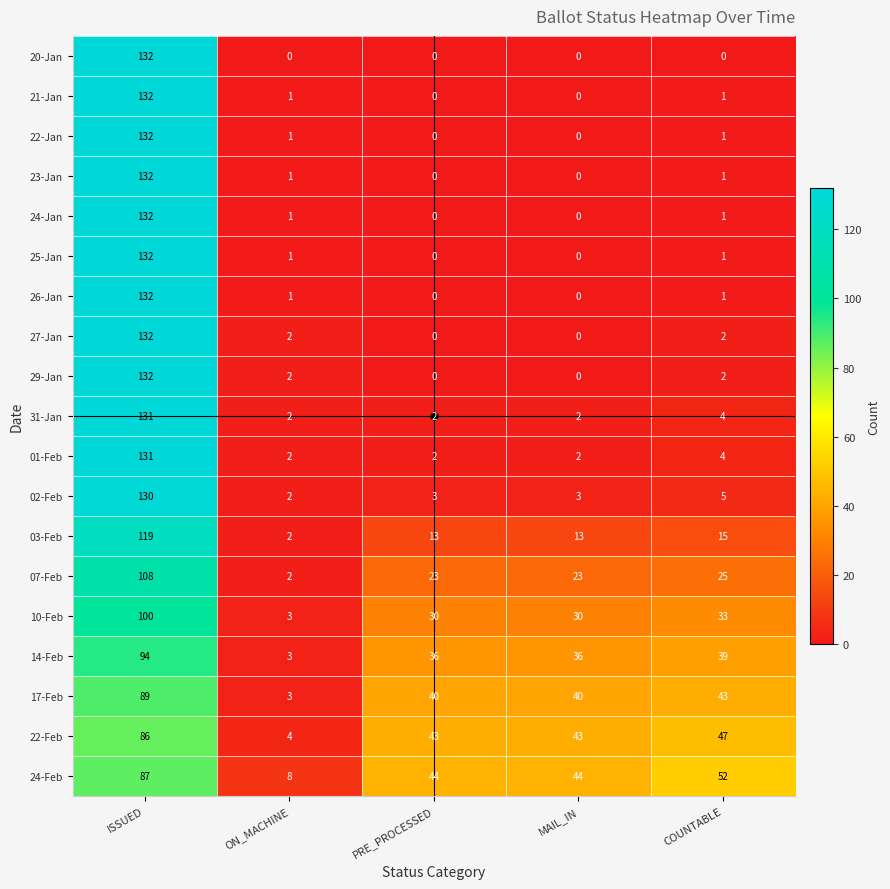

What is the sum of all 22-Feb values?

223